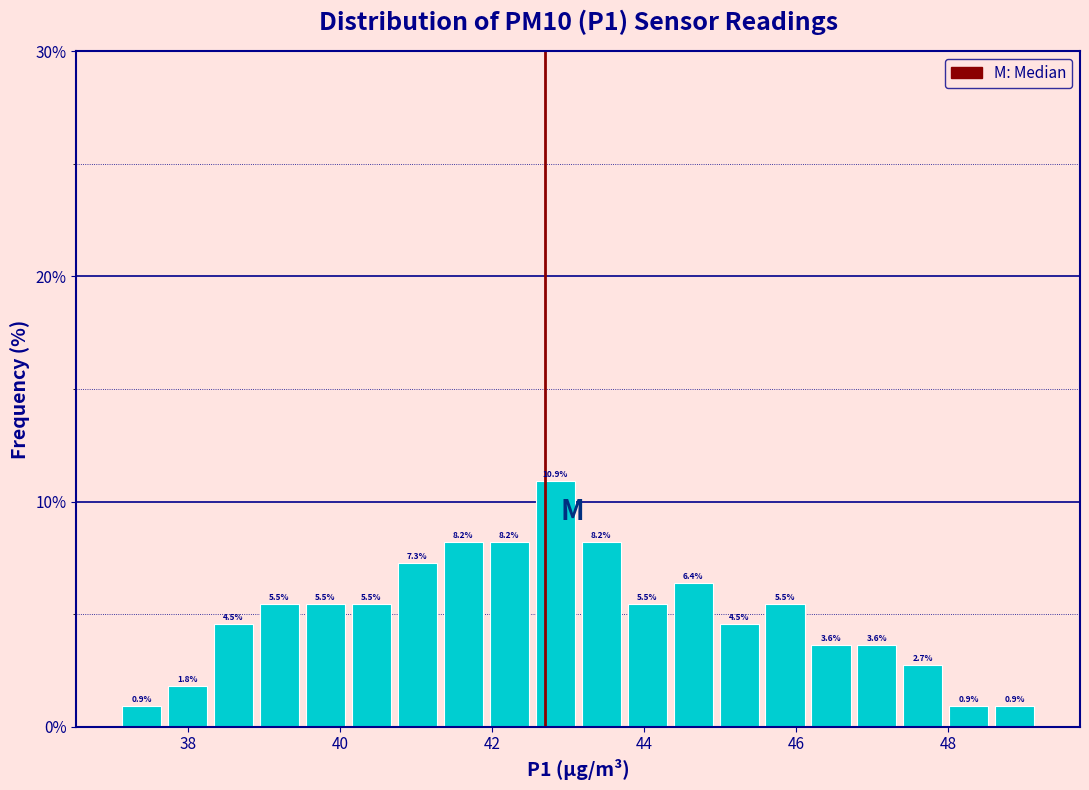

Read against the x-axis, roughly where is the centre of the tallest bar?

42.8